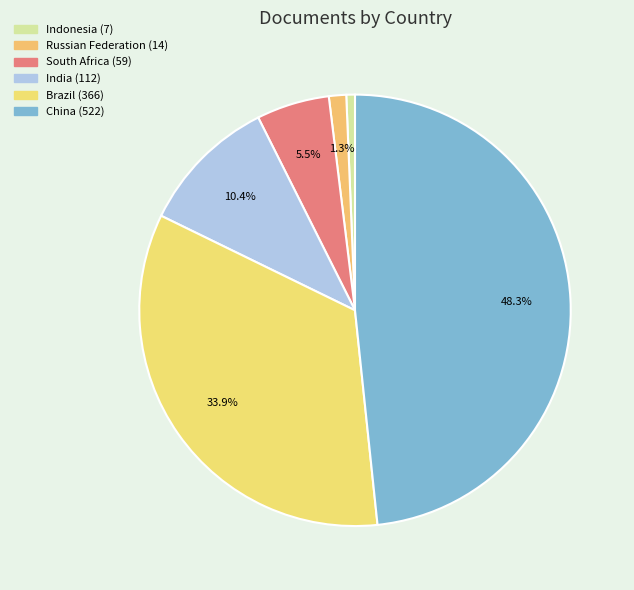

Does India represent more than half of the total?

No